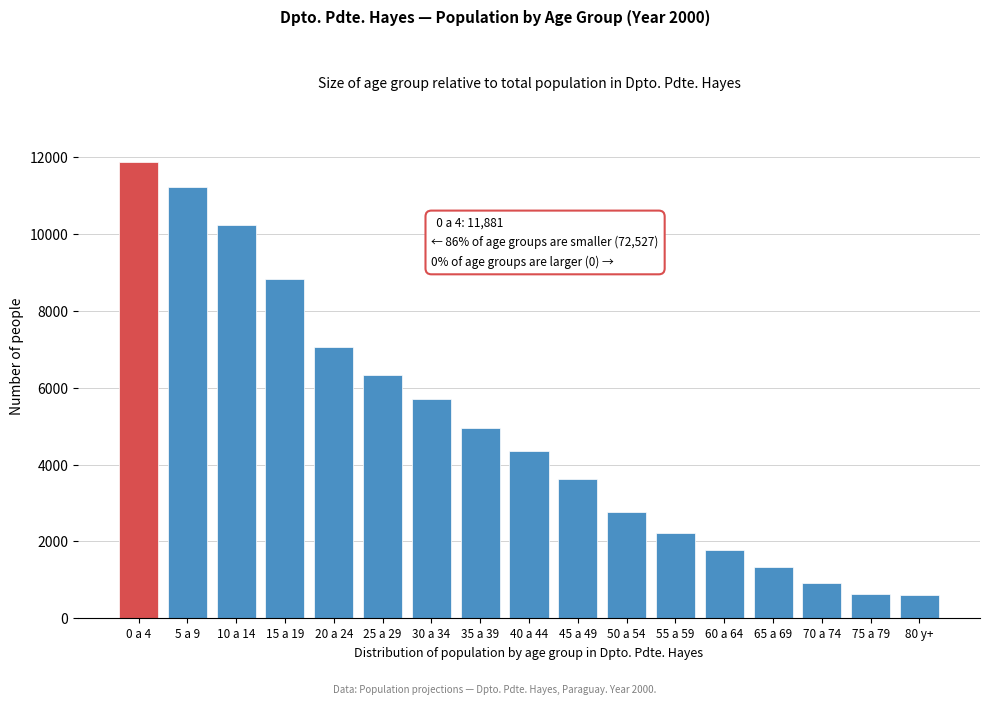

What is the label of the 12th bar from the right?

25 a 29